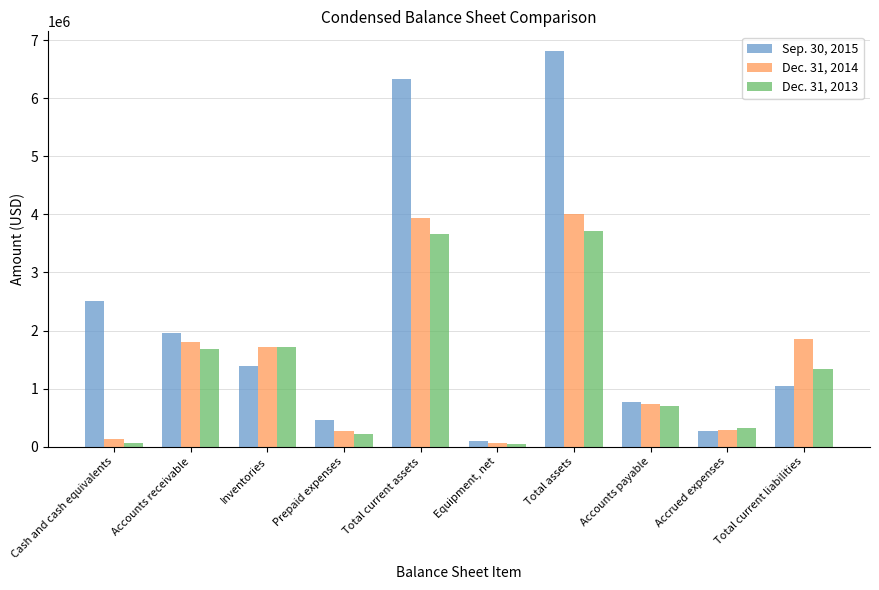

What is the difference between the highest and lowest values at Inventories?

336698